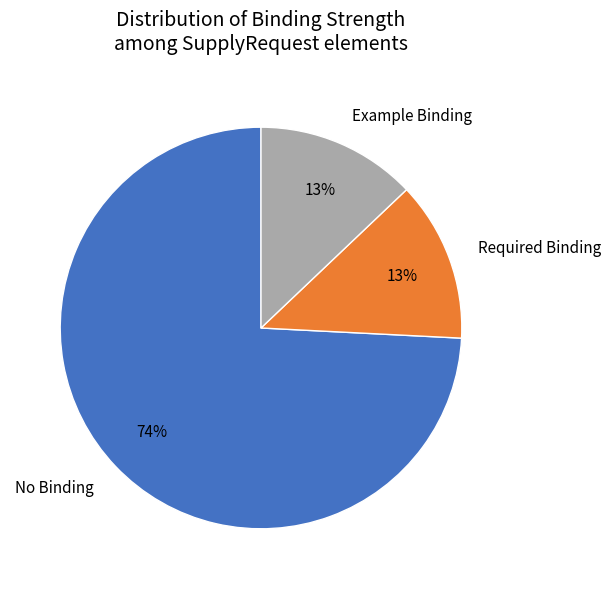

To the nearest percent, what portion does No Binding represent?

74%